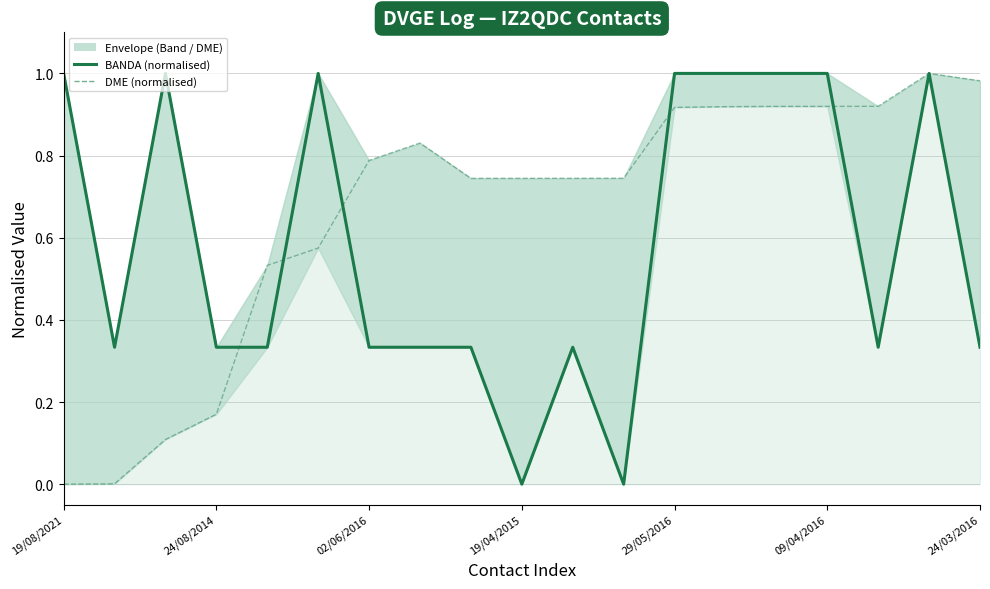

Rank the series by their maximum value, from lowest to highest.

BANDA (normalised), DME (normalised)